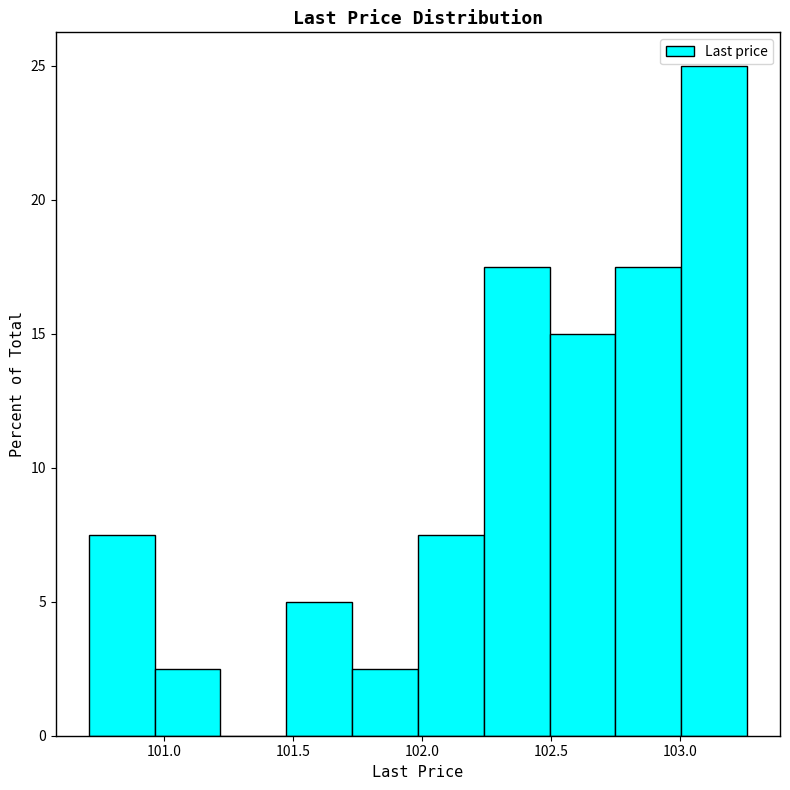

How tall is the bar that spans 102.25 to 102.50 on the x-axis? Neither the bar edges nor the heights are printed on the chart, so give them approximately, as read against the axes.

17.5